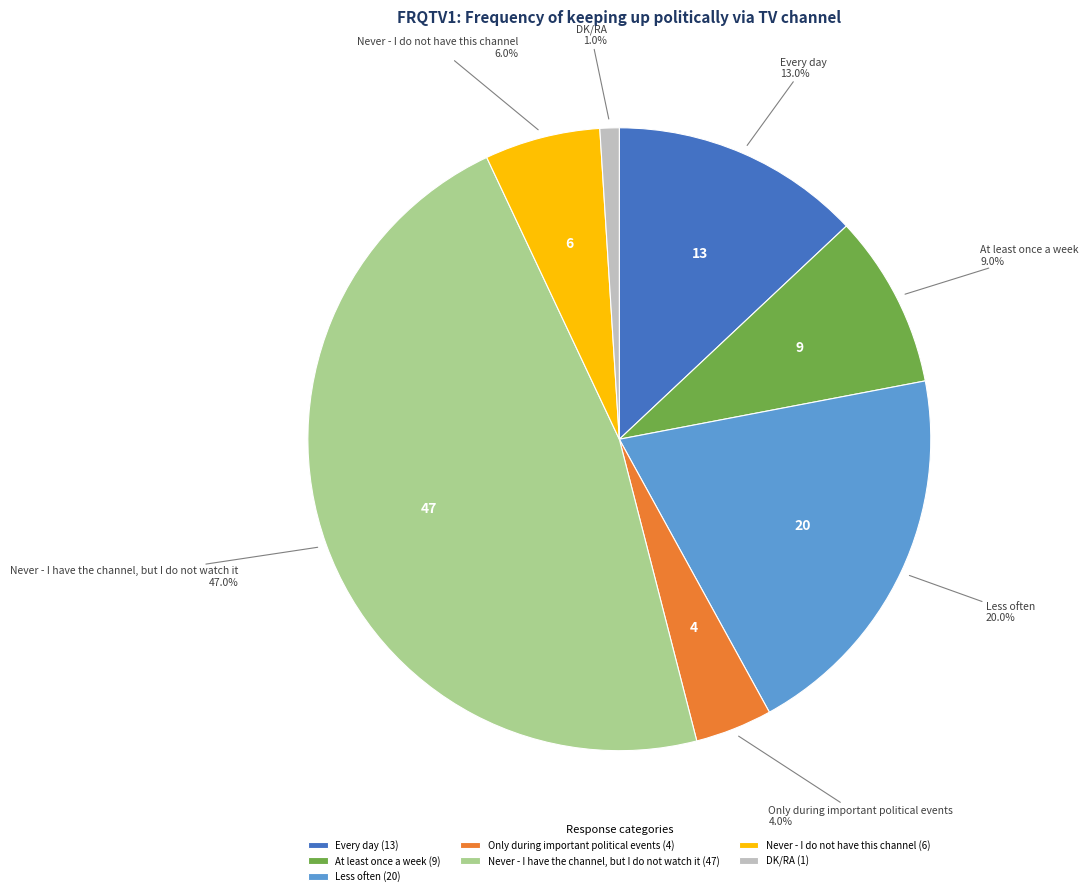

Combined, what portion of the pie is At least once a week and DK/RA?

10.0%